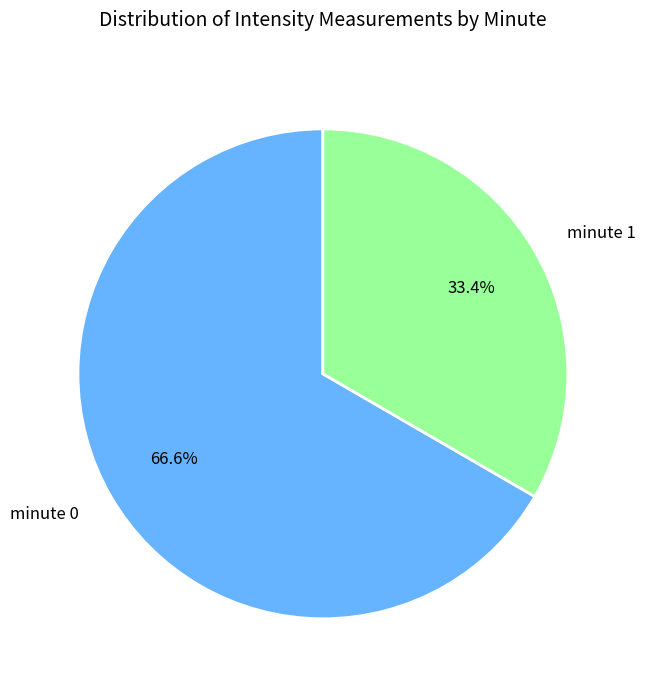

What is the ratio of the value at minute 1 to the value at minute 0?

0.5